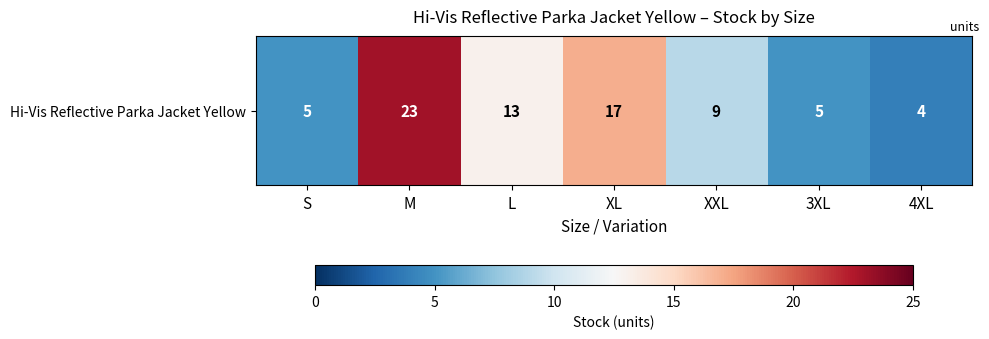

At which label is the value closest to 13?

L